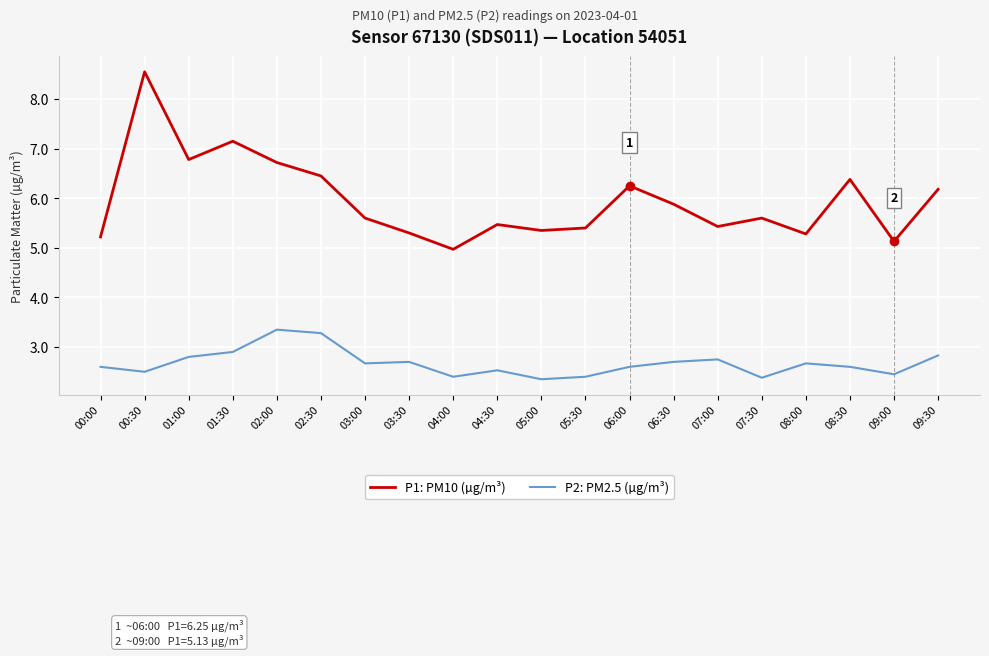

The value of P1: PM10 (µg/m³) at 08:30 is 6.4. True or false?

True